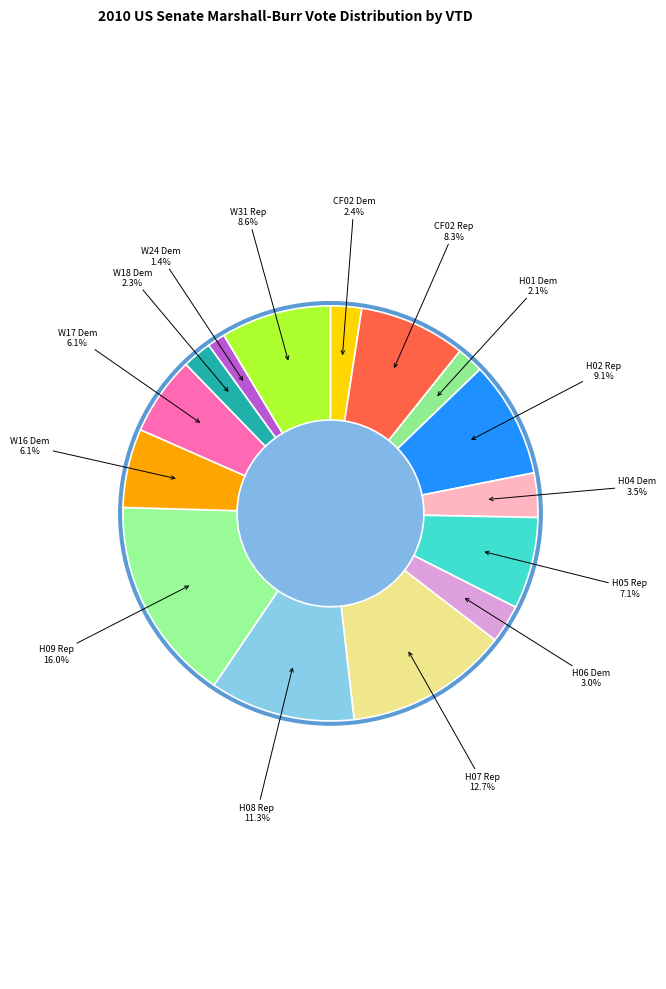

To the nearest percent, what is the average slice percentage?

7%